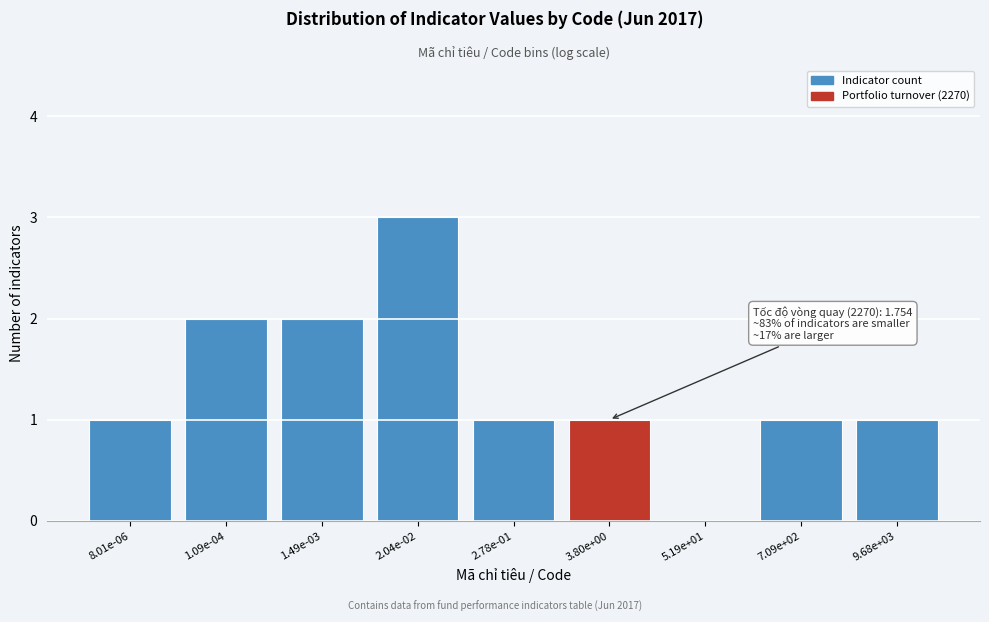

Reading right to left, list all the values displayed in this chart.

9.68e+03=1	7.09e+02=1	5.19e+01=0	3.80e+00=1	2.78e-01=1	2.04e-02=3	1.49e-03=2	1.09e-04=2	8.01e-06=1